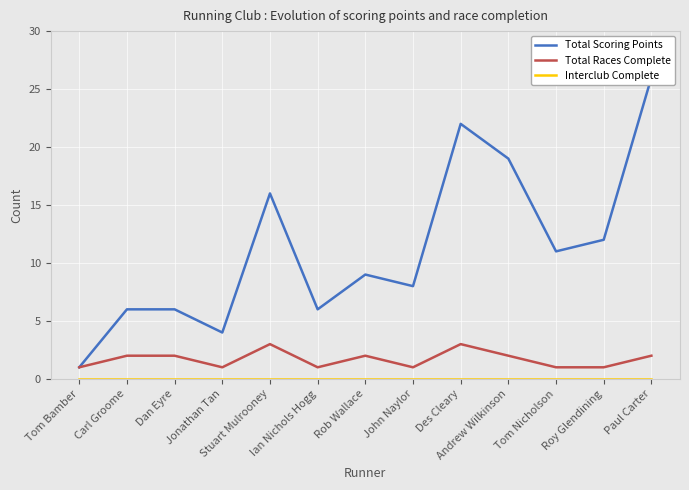

True or false: Interclub Complete and Total Races Complete intersect in this chart.

False